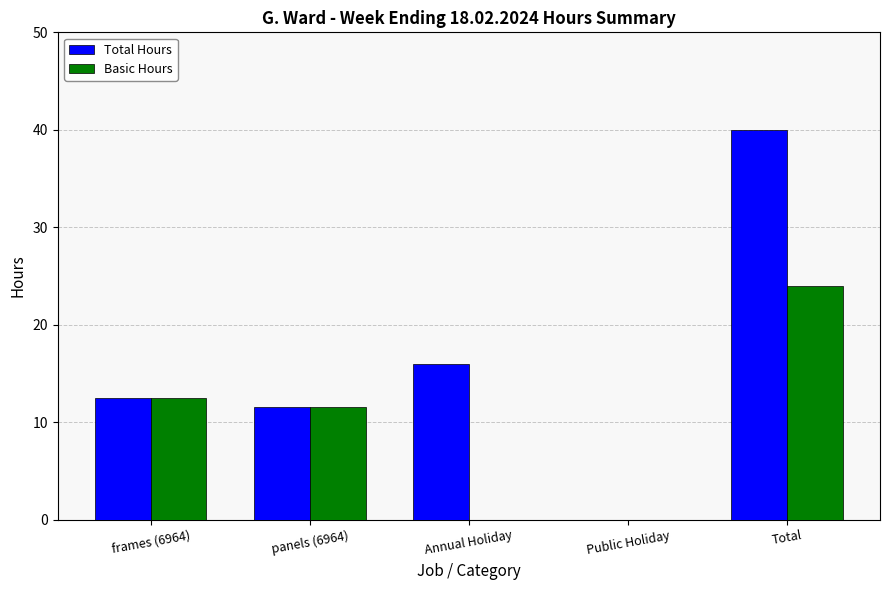

Reading left to right, list all the values displayed in this chart.

Total Hours: frames (6964)=12.5	panels (6964)=11.5	Annual Holiday=16.0	Public Holiday=0.0	Total=40.0
Basic Hours: frames (6964)=12.5	panels (6964)=11.5	Annual Holiday=0.0	Public Holiday=0.0	Total=24.0